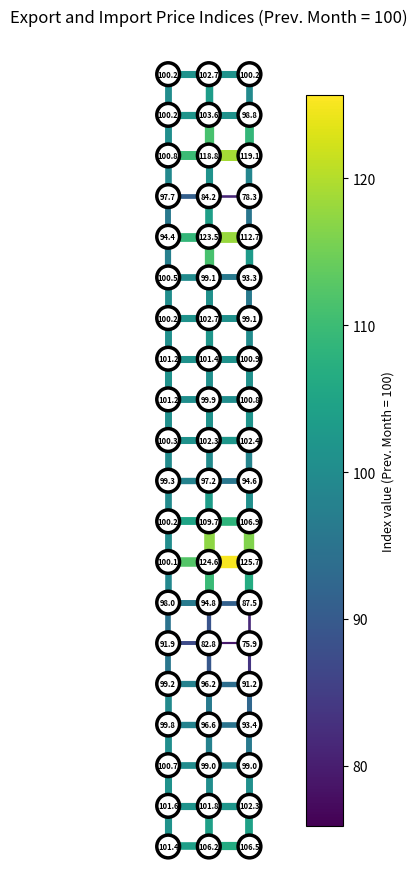

Which series has the largest total across all categories?

Export - Total